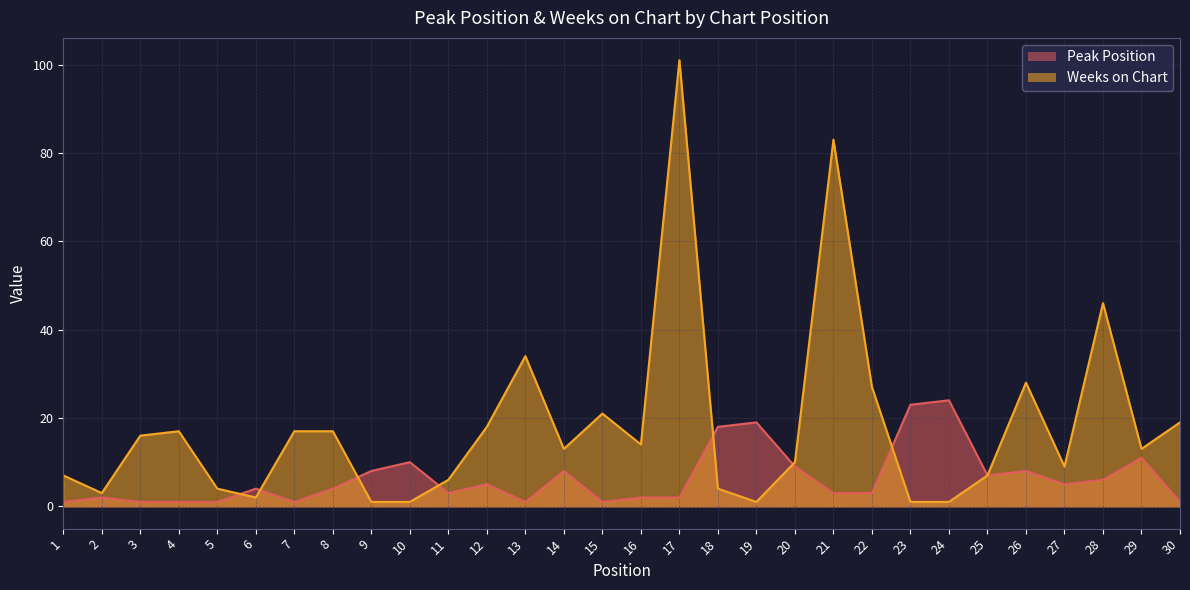

What is the maximum value for Weeks on Chart?

101